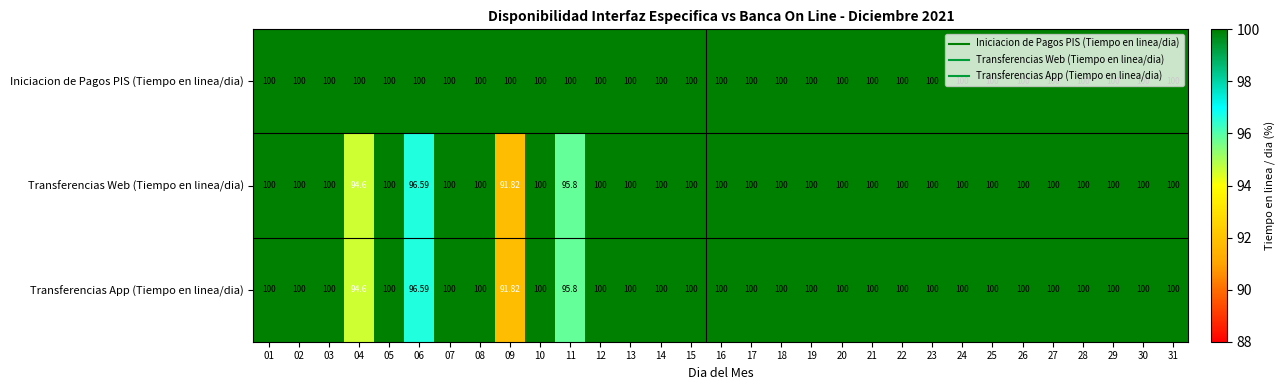

Which series has the largest total across all categories?

Iniciacion de Pagos PIS (Tiempo en linea/dia)